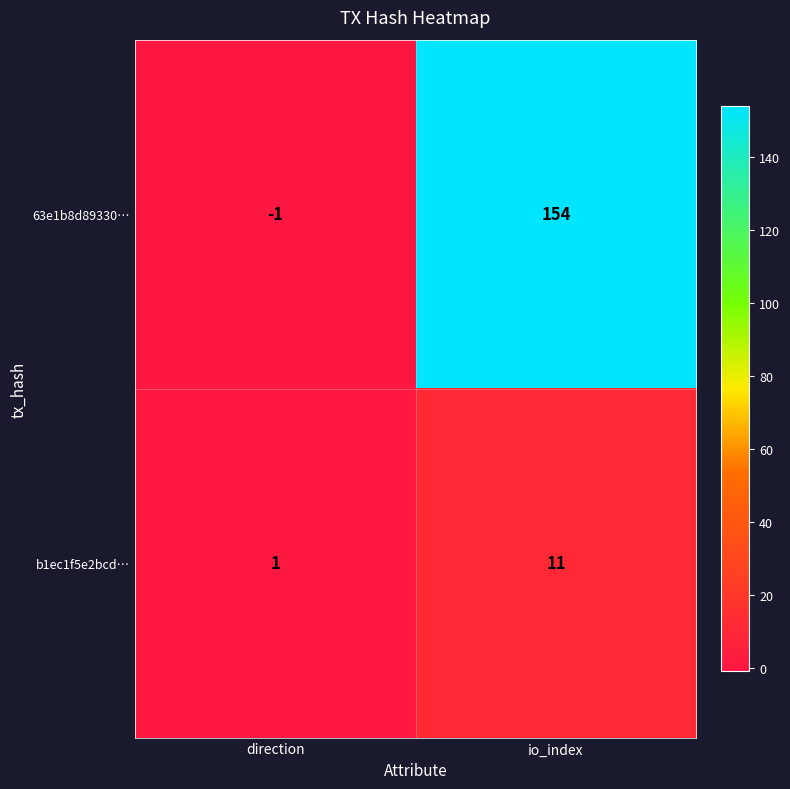

What is the difference between the maximum and minimum values in the b1ec1f5e2bcd… series?

10